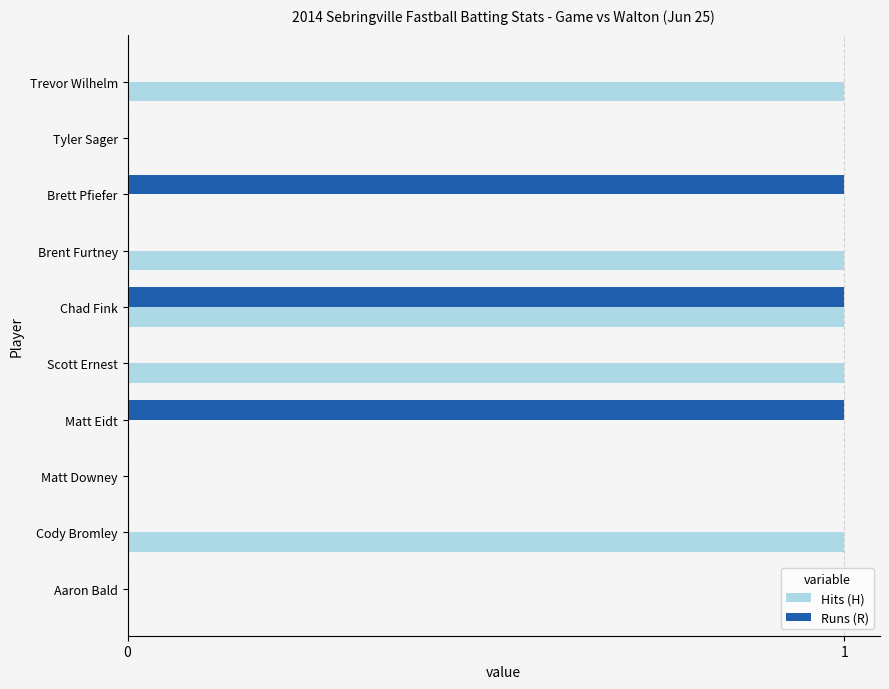

What is the sum of all Hits (H) values?

5